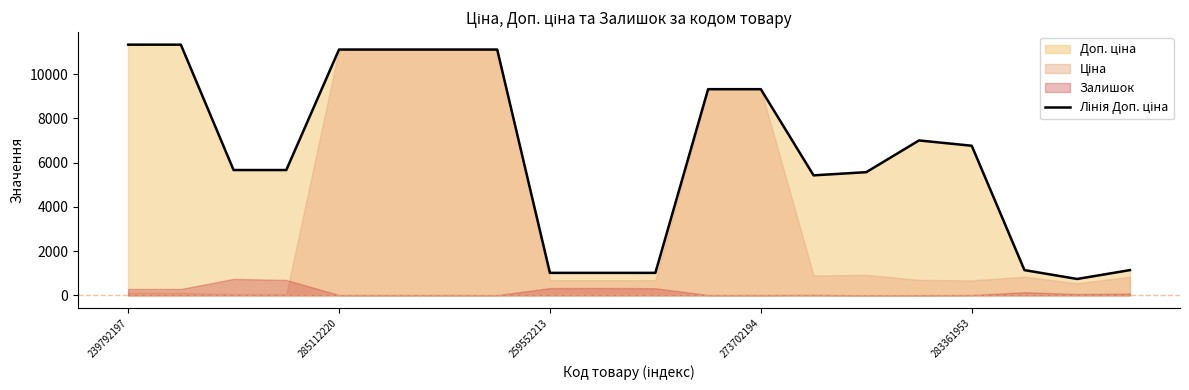

What is the difference between the maximum and minimum values?

10592.0